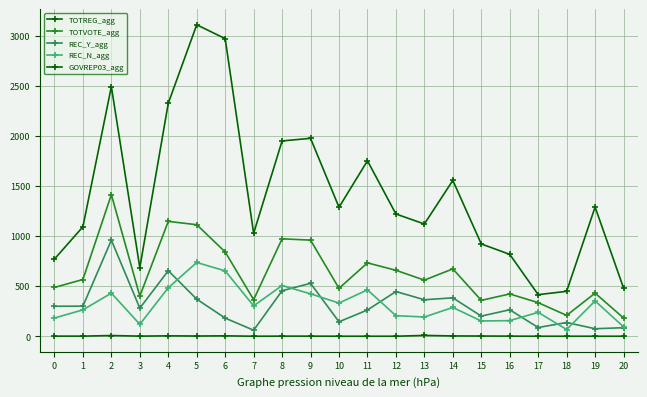

At which category does the chart reach its peak across all series?

5